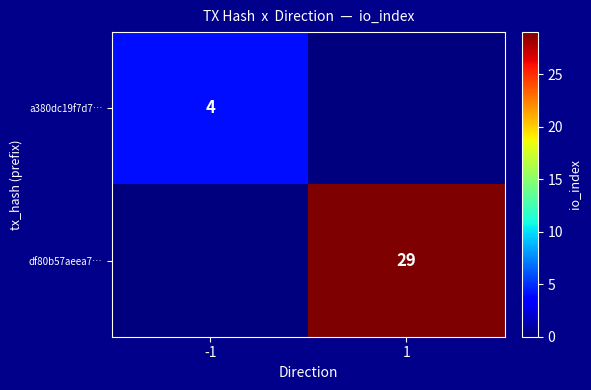

The a380dc19f7d7… series shows 7 at -1. True or false?

False